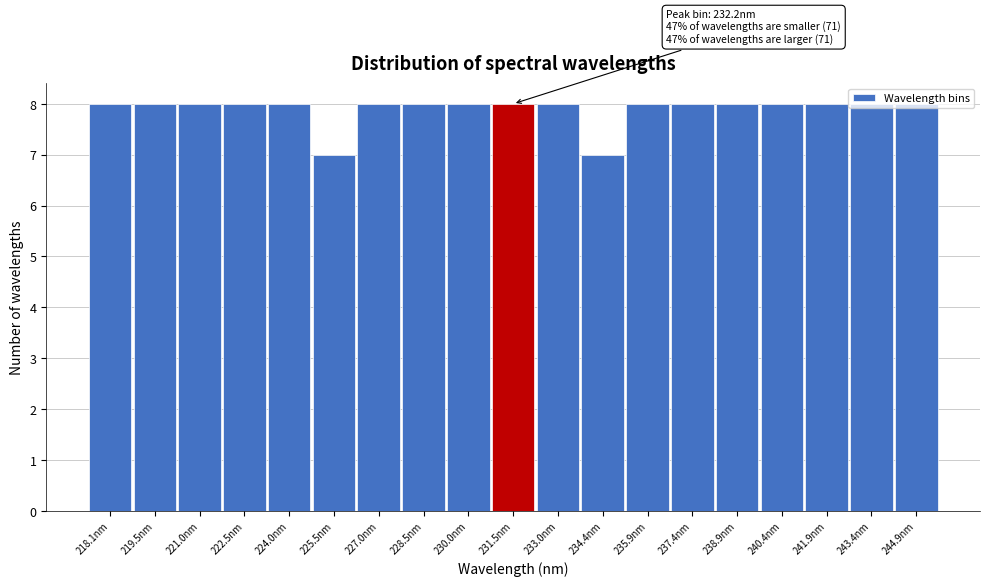

What is the value of the 15th bar from the left?

8